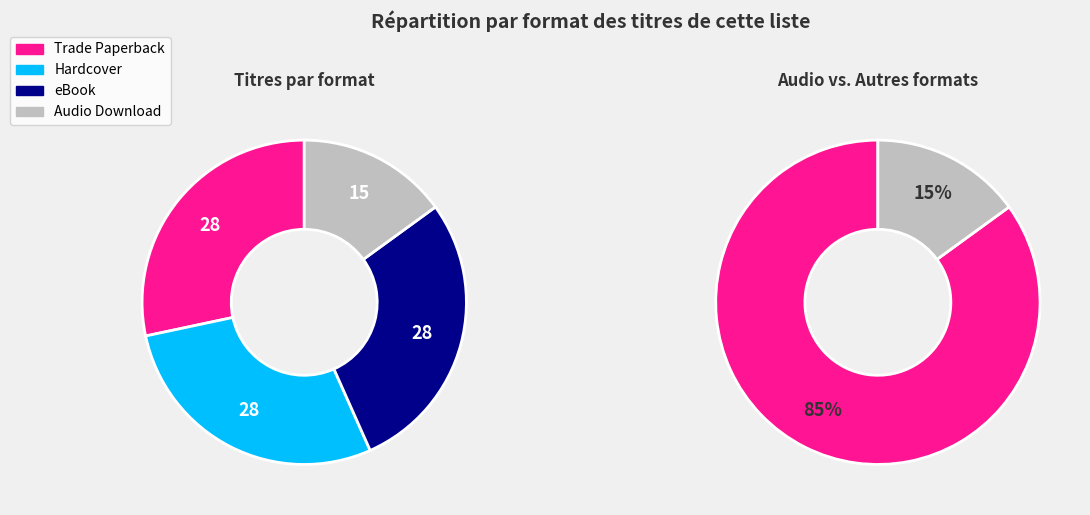

Rank the categories by value from highest to lowest.

Trade Paperback, Hardcover, eBook, Audio Download